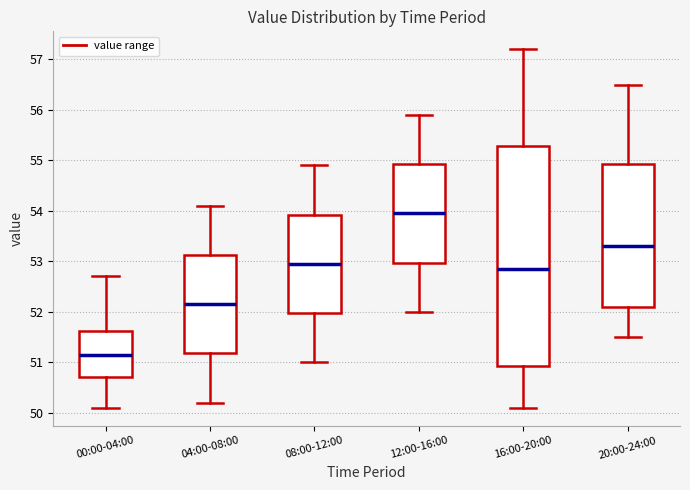

Reading left to right, read every box against the y-axis: the position of its median line, the range the box covers, and the ends of its whiskers. The values are not printed on the chart, so give them approximately, as read against the axis.

00:00-04:00: median 51.2, box 50.7 to 51.6, whiskers 50.1 to 52.7
04:00-08:00: median 52.2, box 51.2 to 53.1, whiskers 50.2 to 54.1
08:00-12:00: median 53.0, box 52.0 to 53.9, whiskers 51.0 to 54.9
12:00-16:00: median 54.0, box 53.0 to 54.9, whiskers 52.0 to 55.9
16:00-20:00: median 52.9, box 50.9 to 55.3, whiskers 50.1 to 57.2
20:00-24:00: median 53.3, box 52.1 to 54.9, whiskers 51.5 to 56.5